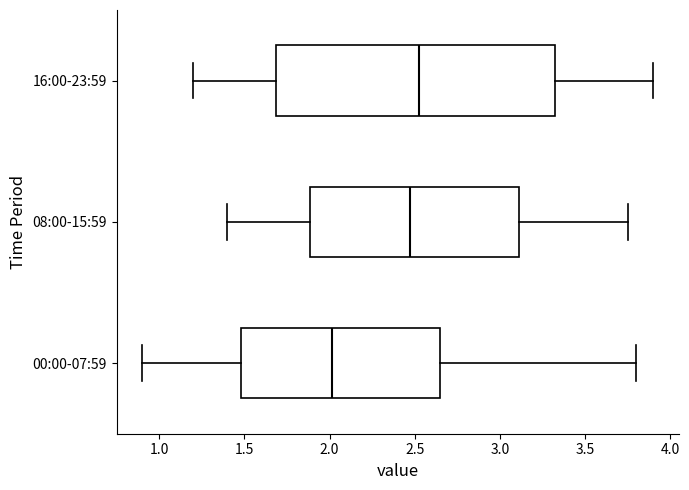

Where is the right edge of the box for 00:00-07:59 on the x-axis? The values are not printed on the chart, so give them approximately, as read against the axis.

2.65